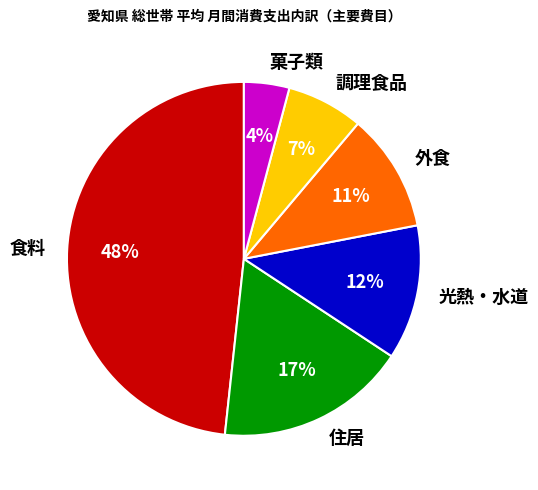

Does 住居 represent more than half of the total?

No